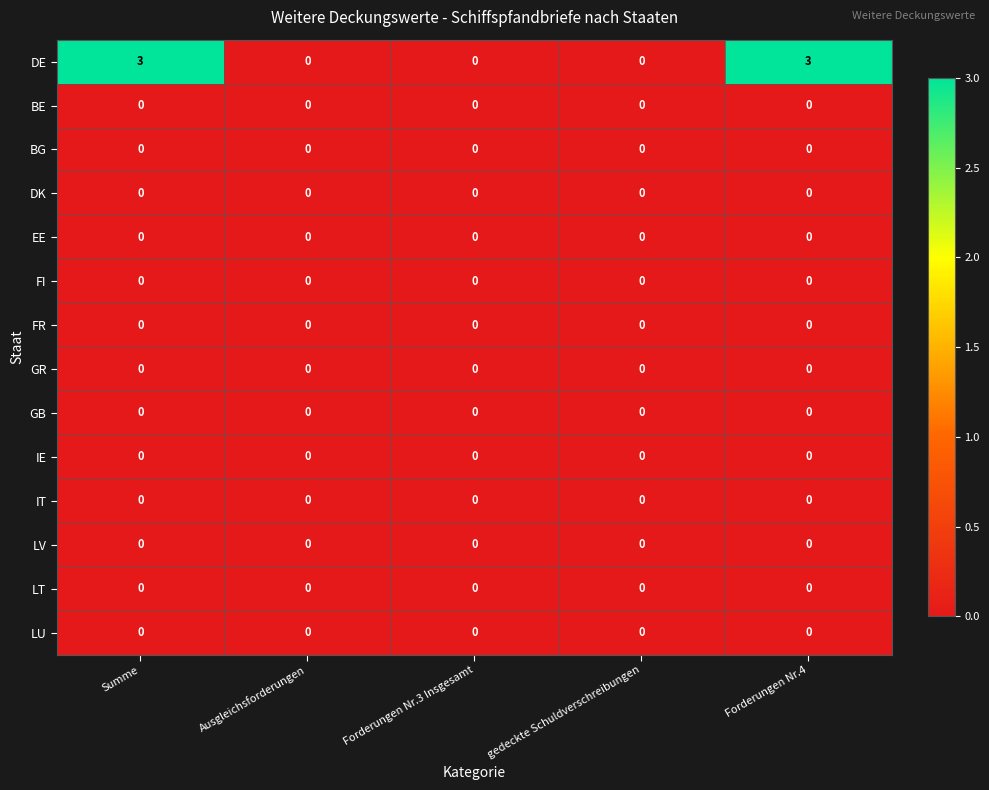

What is the maximum value shown in the chart?

3